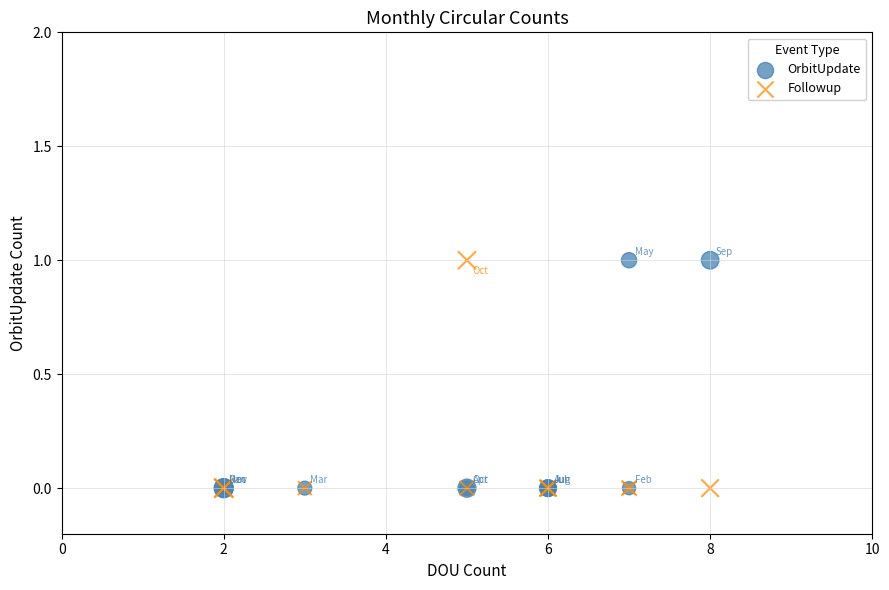

What are all the series names shown in the legend?

OrbitUpdate, Followup